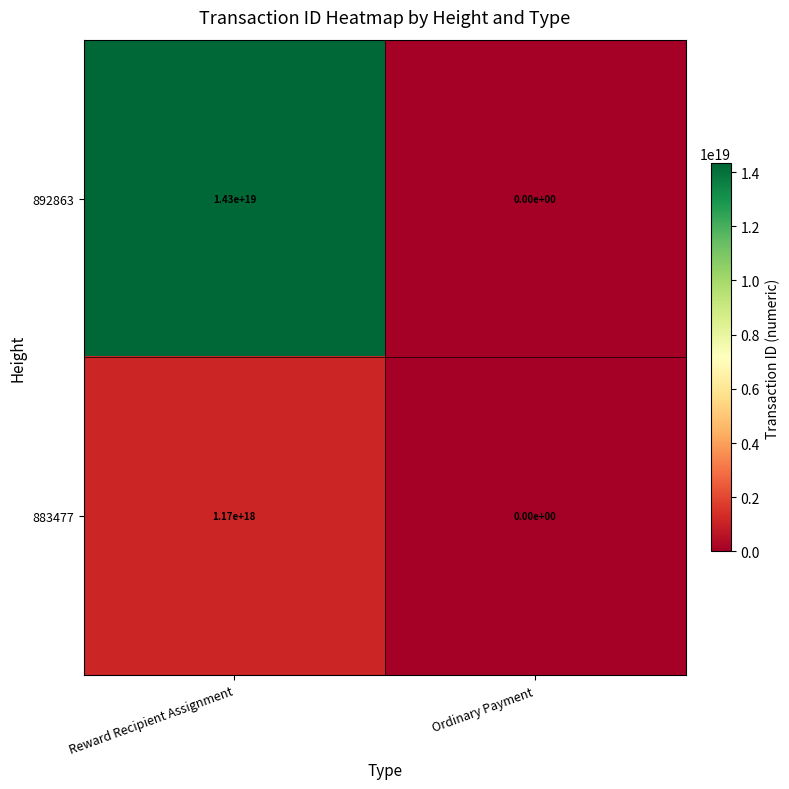

Which category has the highest value in the 883477 series?

Reward Recipient Assignment